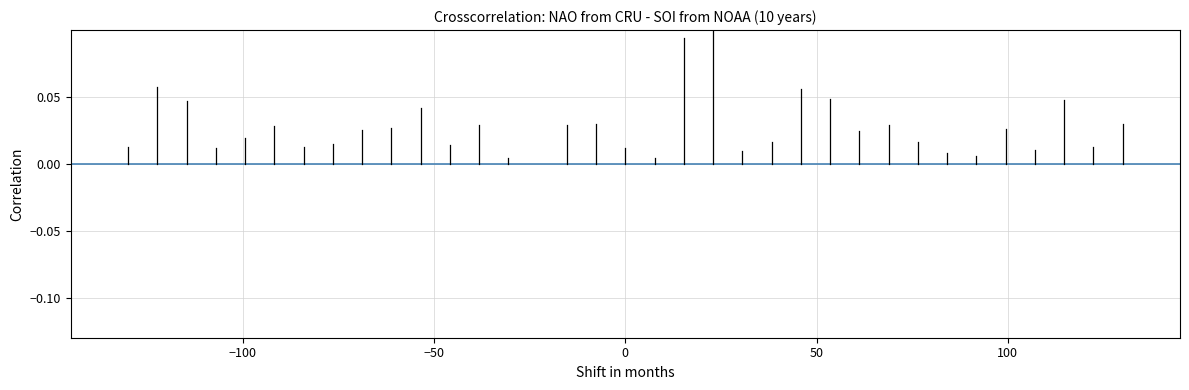

How many lines are shown in the chart?

1